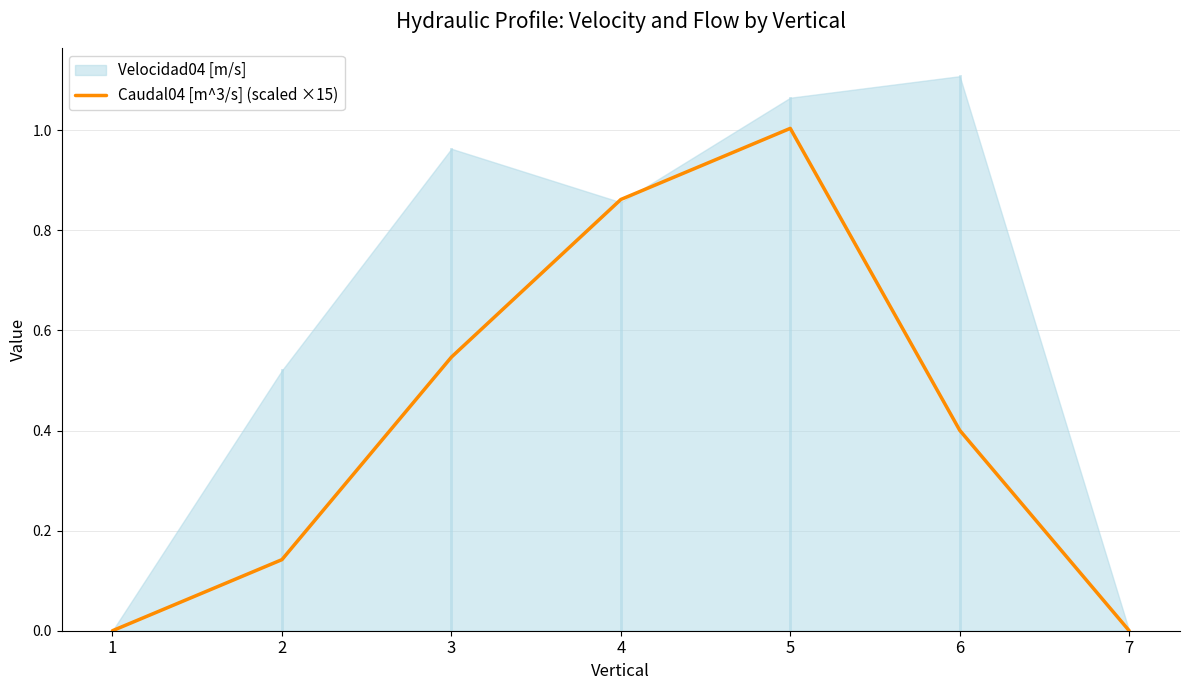

The value of Caudal04 [m^3/s] (scaled ×15) at 1 is 0.0. True or false?

True